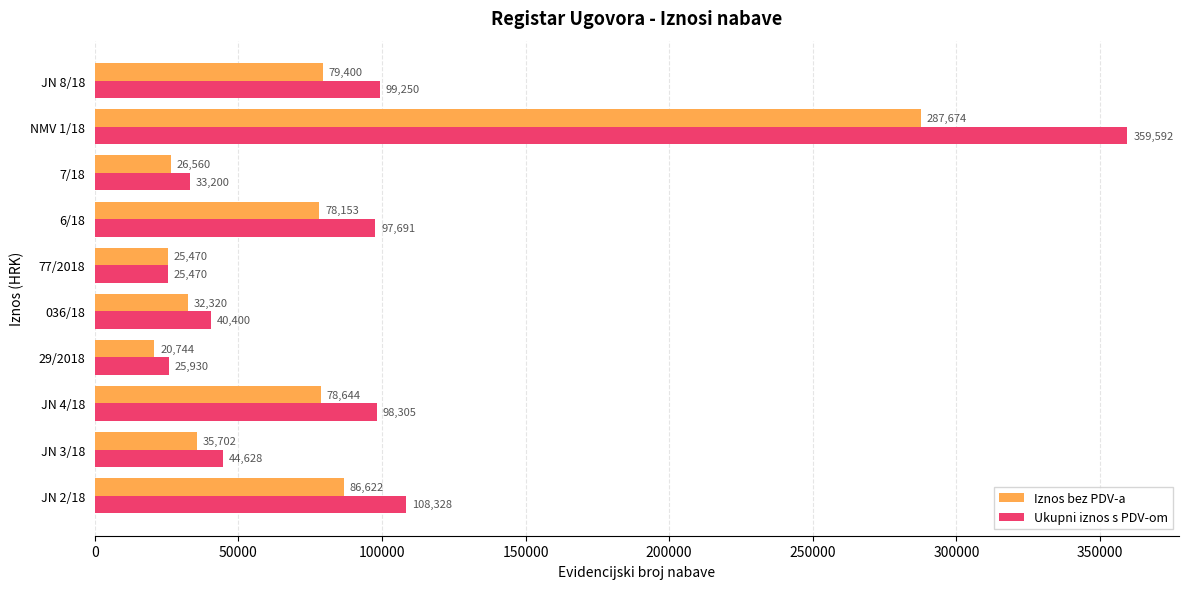

Rank the categories by Ukupni iznos s PDV-om value from highest to lowest.

NMV 1/18, JN 2/18, JN 8/18, JN 4/18, 6/18, JN 3/18, 036/18, 7/18, 29/2018, 77/2018